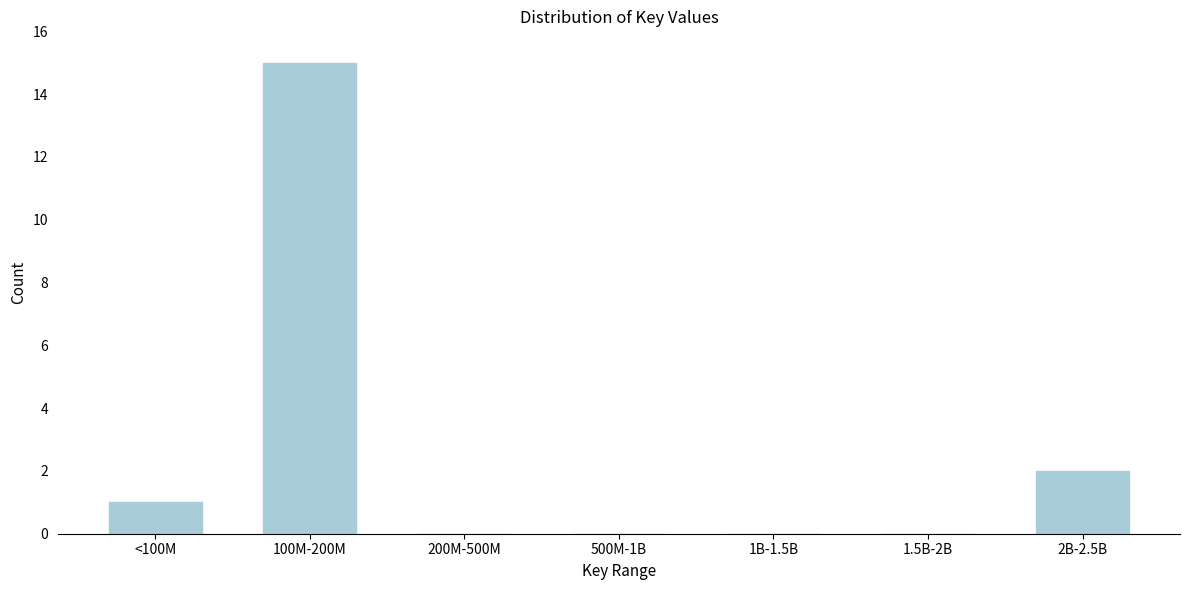

Reading left to right, list all the values displayed in this chart.

<100M=1	100M-200M=15	200M-500M=0	500M-1B=0	1B-1.5B=0	1.5B-2B=0	2B-2.5B=2